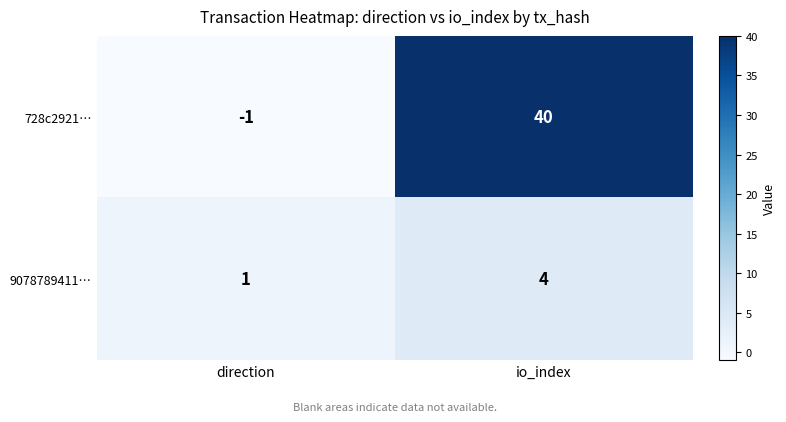

What is the difference between the 9078789411… values at direction and io_index?

3